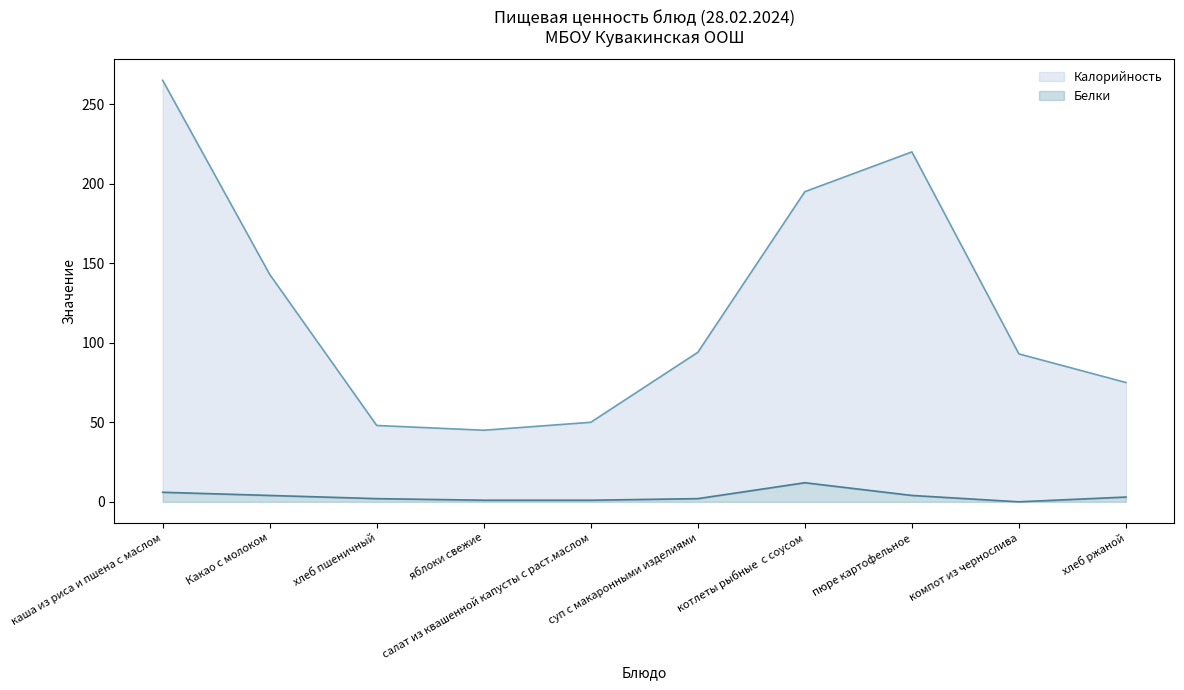

At which category is the sum across all series the highest?

каша из риса и пшена с маслом